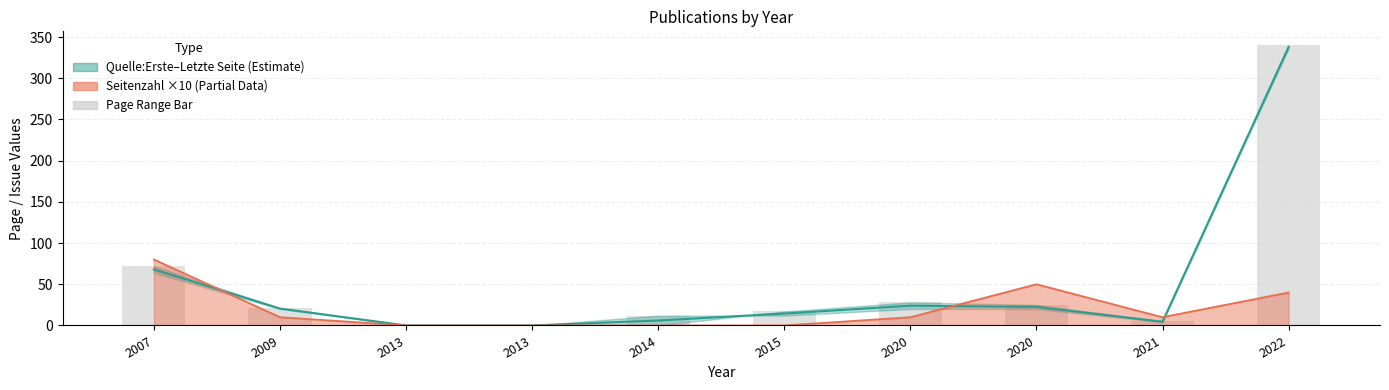

Reading left to right, list all the values displayed in this chart.

Seitenzahl: 80.0	10.0	0.0	0.0	0.0	0.0	10.0	50.0	10.0	40.0
Quelle:Erste Seite: 68.0	20.5	0.0	0.0	6.0	14.5	24.0	22.5	4.5	338.0
Quelle:Letzte Seite: 72.0	21.0	0.0	0.0	12.0	17.0	28.0	25.0	5.0	340.0